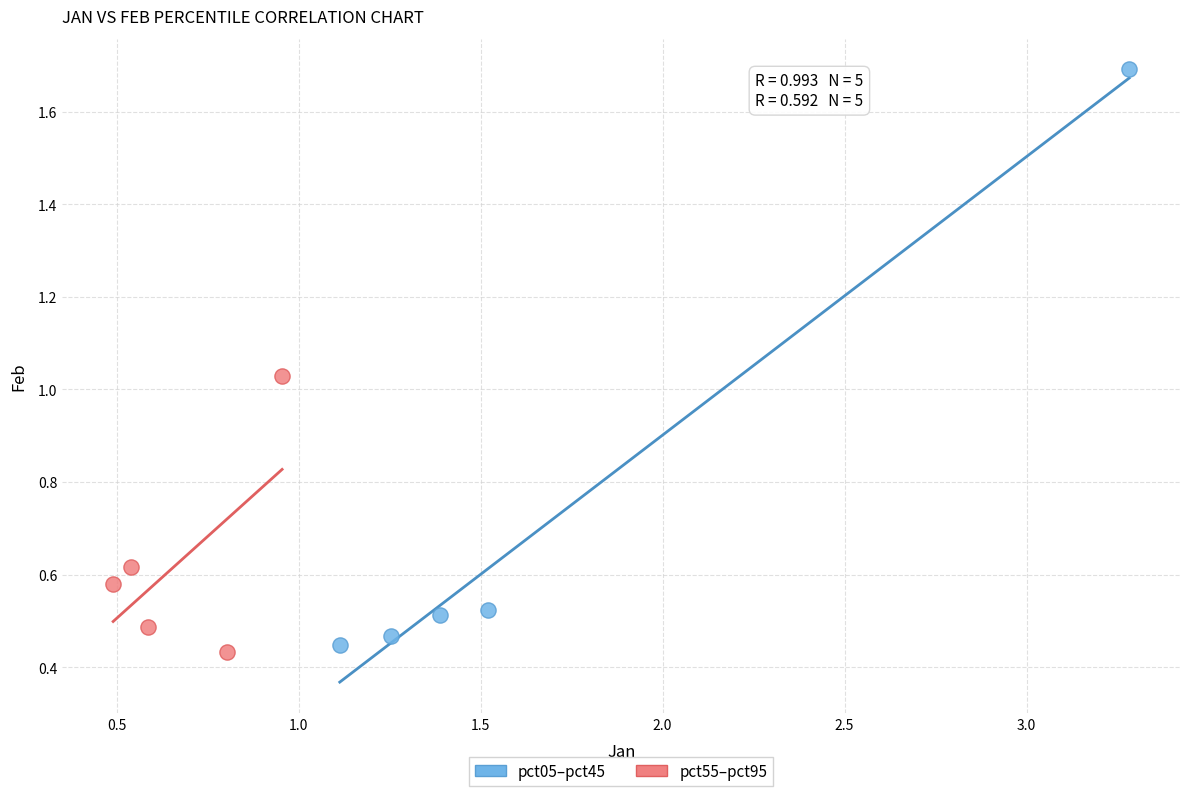

Which series has the widest spread of Y values?

pct05–pct45